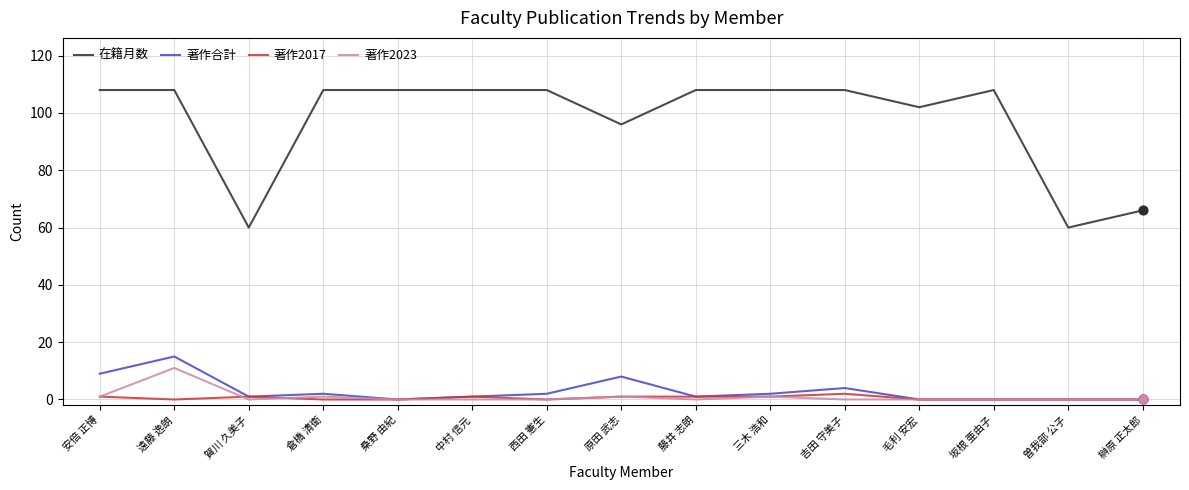

Which series has the largest total across all categories?

在籍月数